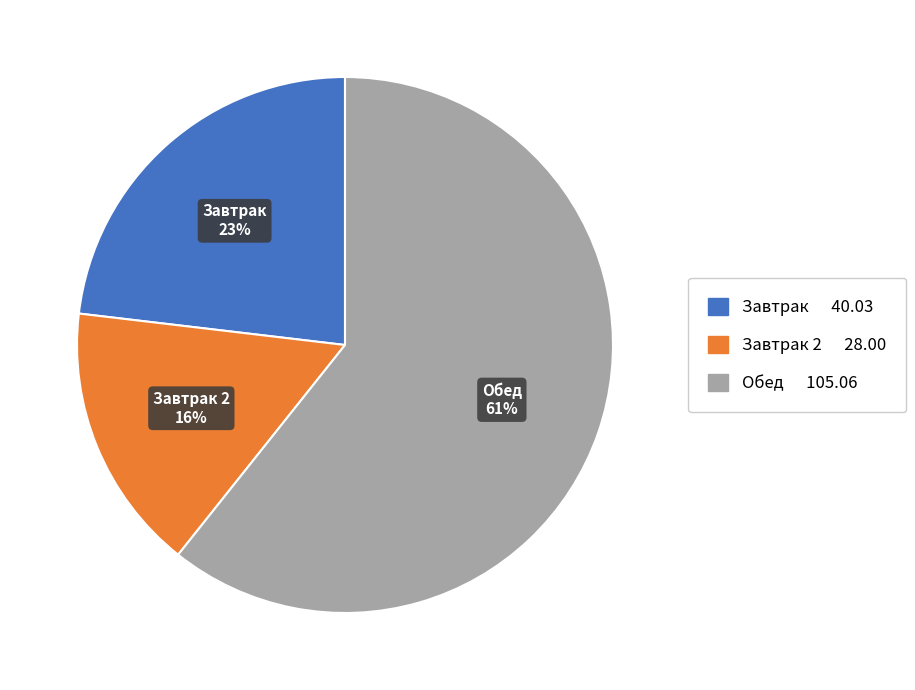

To the nearest percent, what is the difference between the largest and smallest slice percentages?

45%